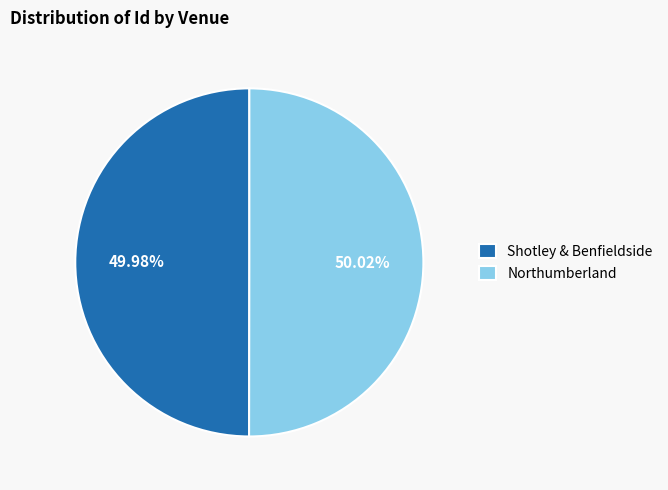

What is the ratio of the value at Shotley & Benfieldside to the value at Northumberland?

1.0